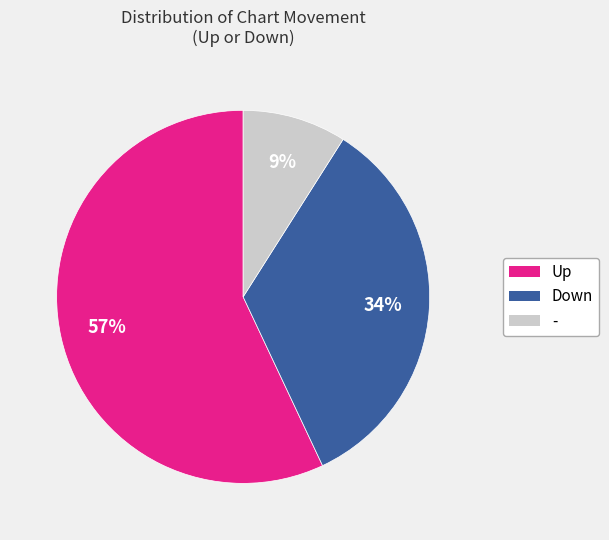

To the nearest percent, what is the difference between the Down and Up slice percentages?

23%